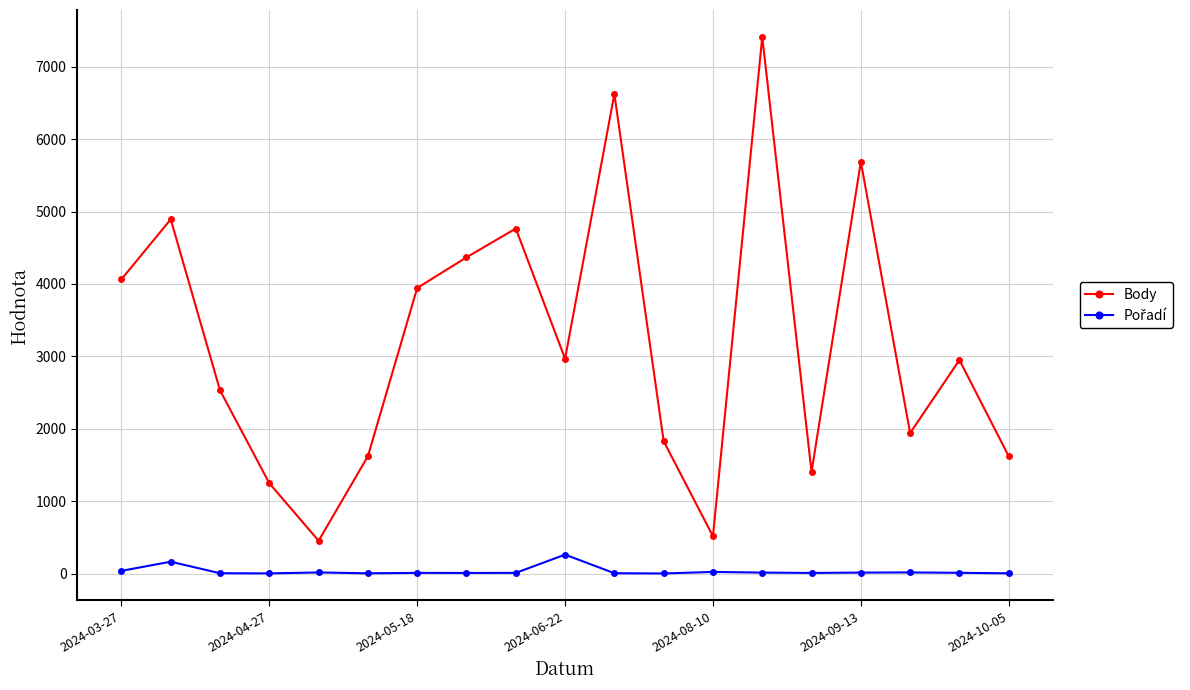

Which series has the largest total across all categories?

Body